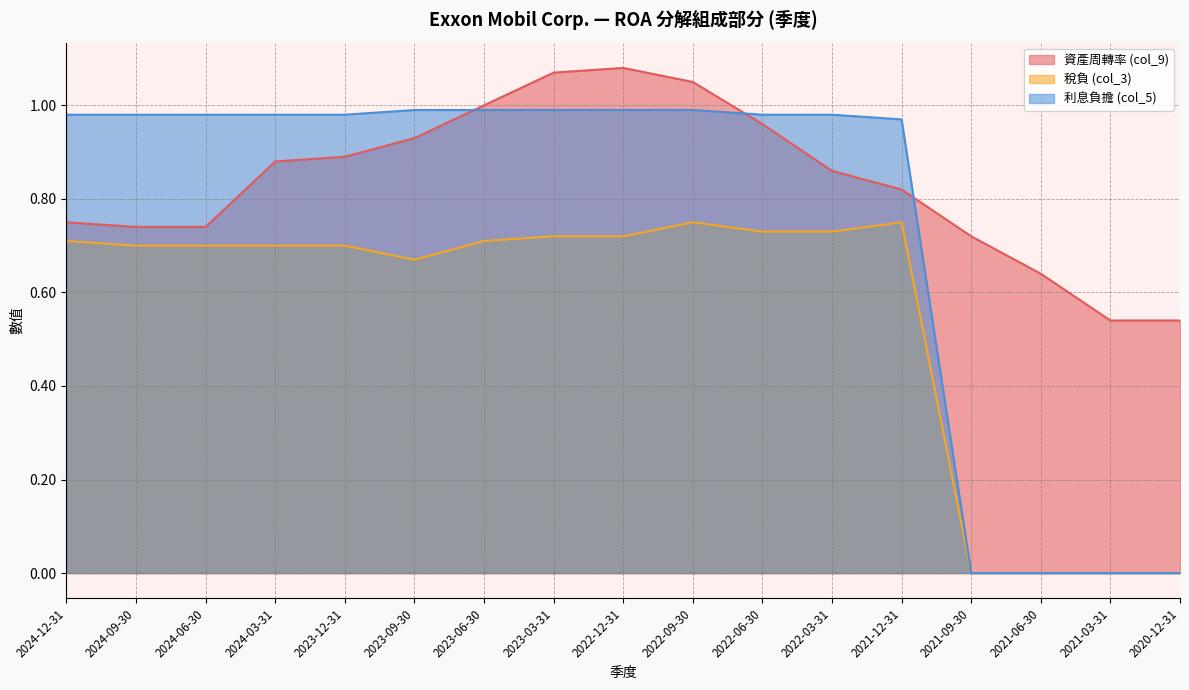

Is the value of 利息負擔 (col_5) at 2021-09-30 greater than the value of 資產周轉率 (col_9) at 2021-06-30?

No